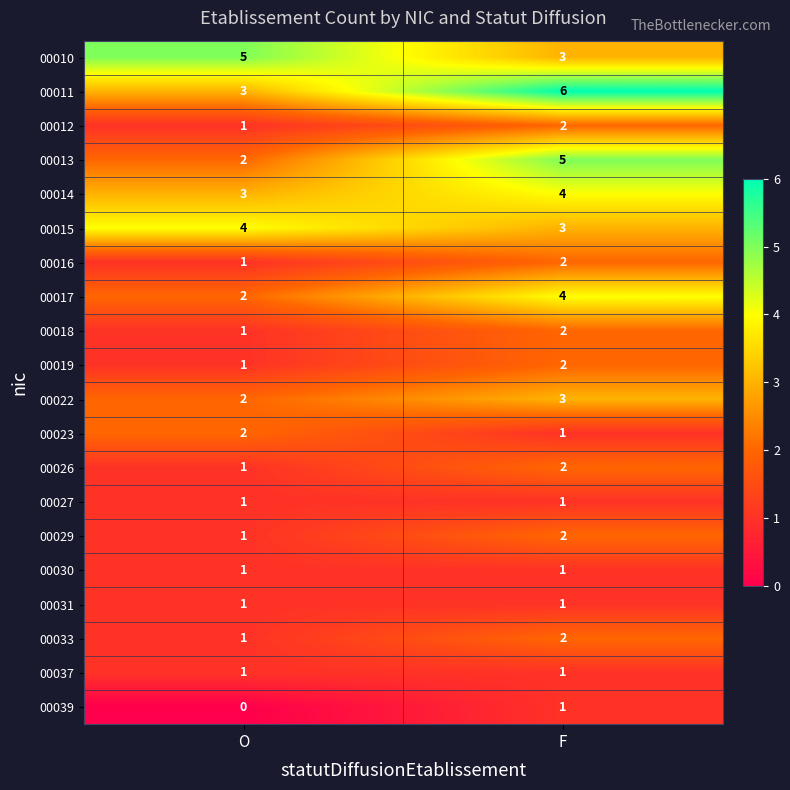

What is the sum of the 00012 values at O and F?

3